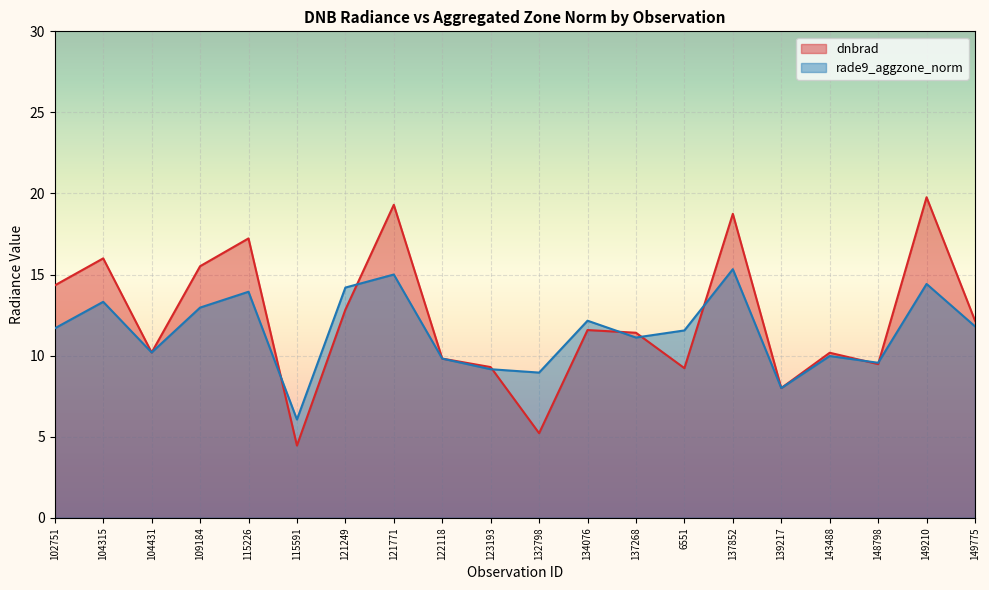

What is the difference between the highest and lowest values at 149210?

5.3